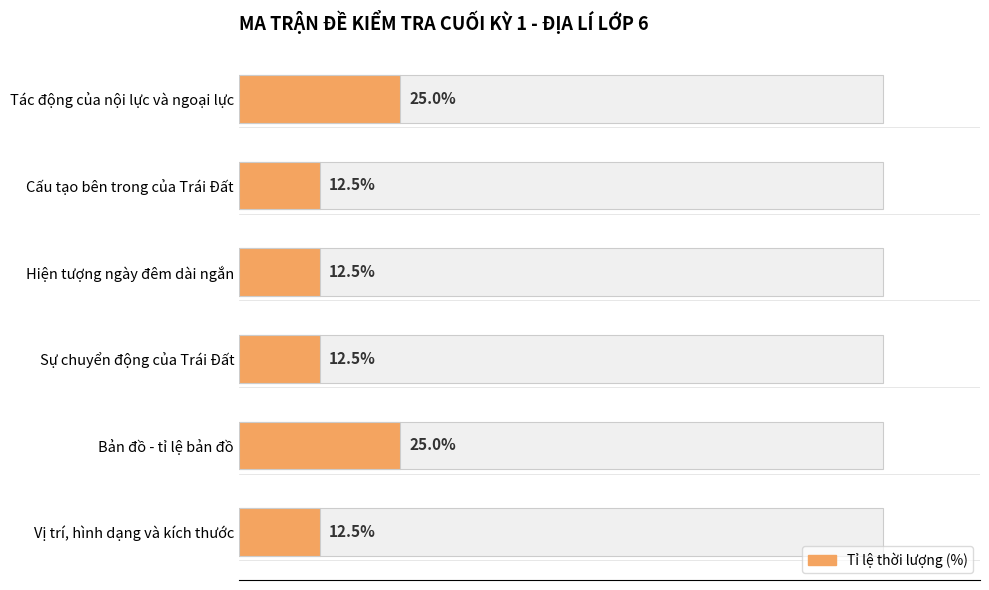

Are the bars horizontal?

Yes